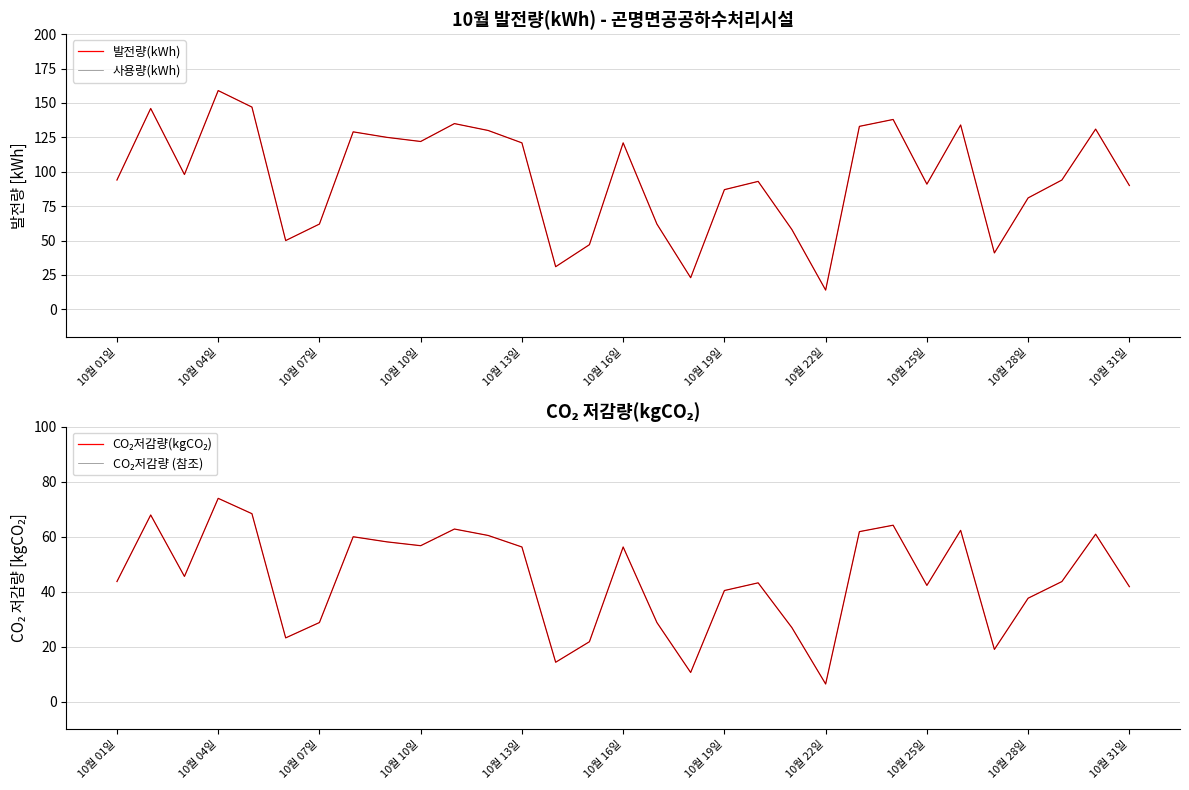

The value of 발전량(kWh) at 10월 31일 is 90.0. True or false?

True